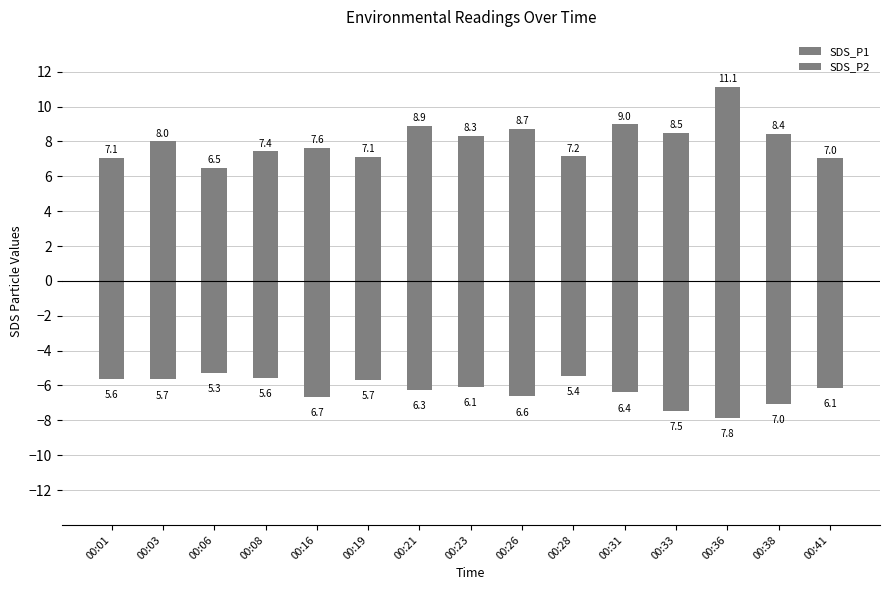

Rank the series by their average value, from lowest to highest.

SDS_P2, SDS_P1